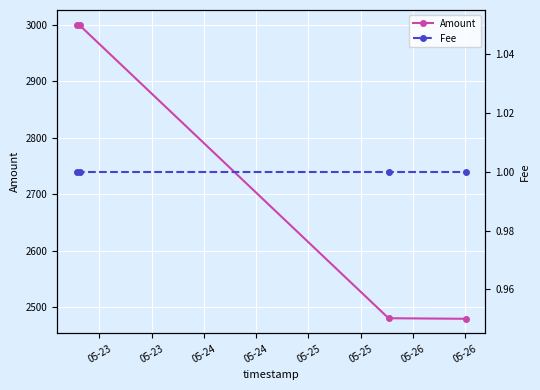

True or false: Amount has more than 0 interior local peaks.

False